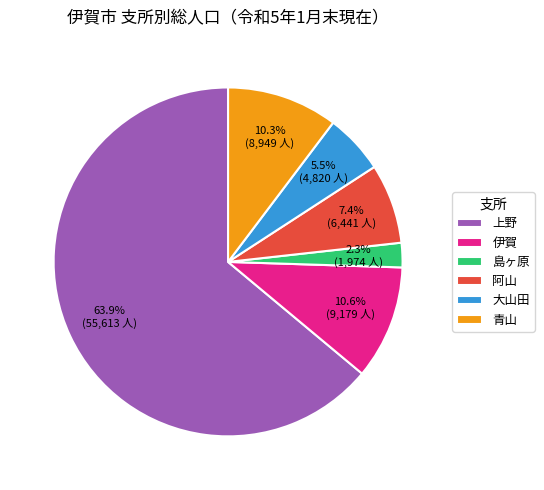

To the nearest percent, what percentage of the pie is 青山?

10%